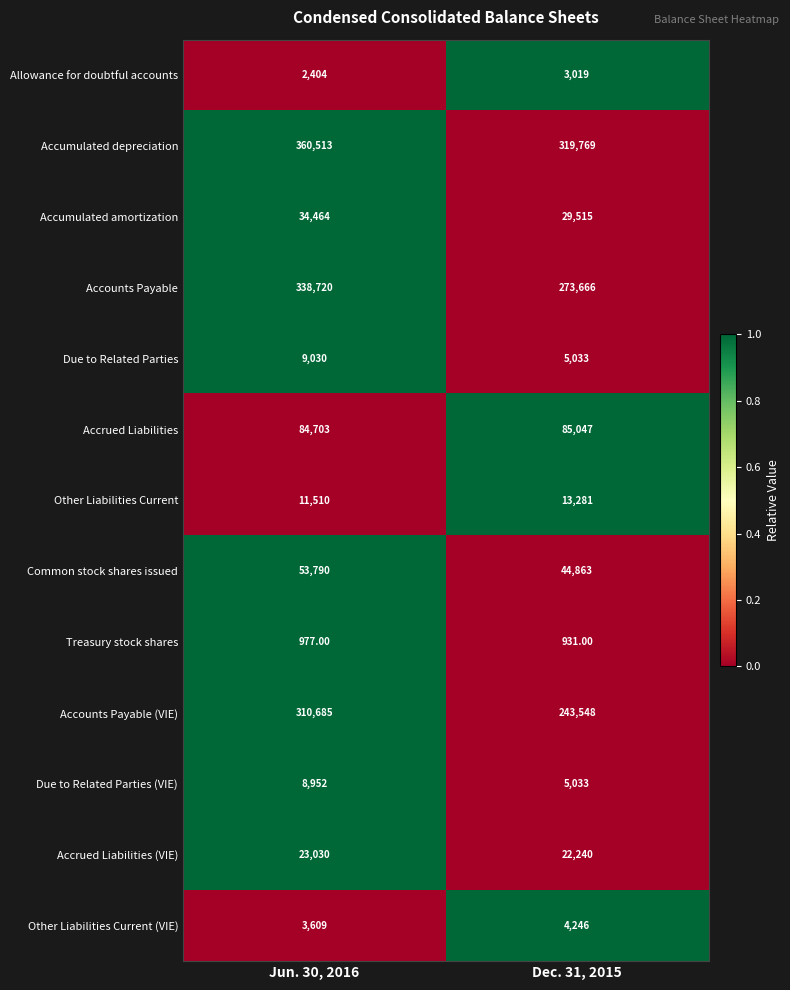

Which series has the widest spread of values?

Accounts Payable (VIE)